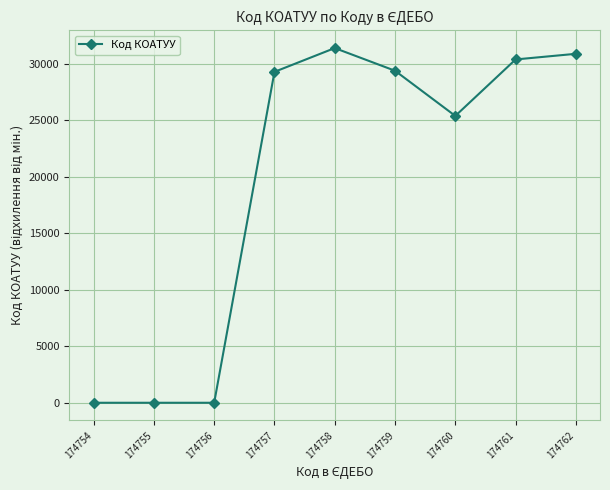

What is the approximate value at 174760?

25401